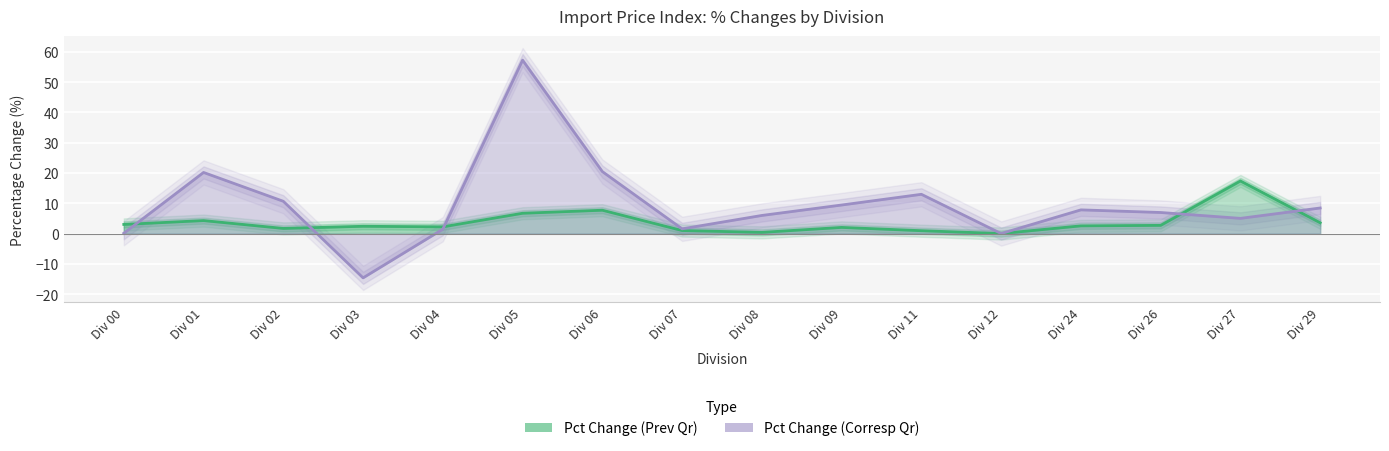

What is the difference between the maximum and minimum values in the Pct Change (Corresp Qr) series?

71.9